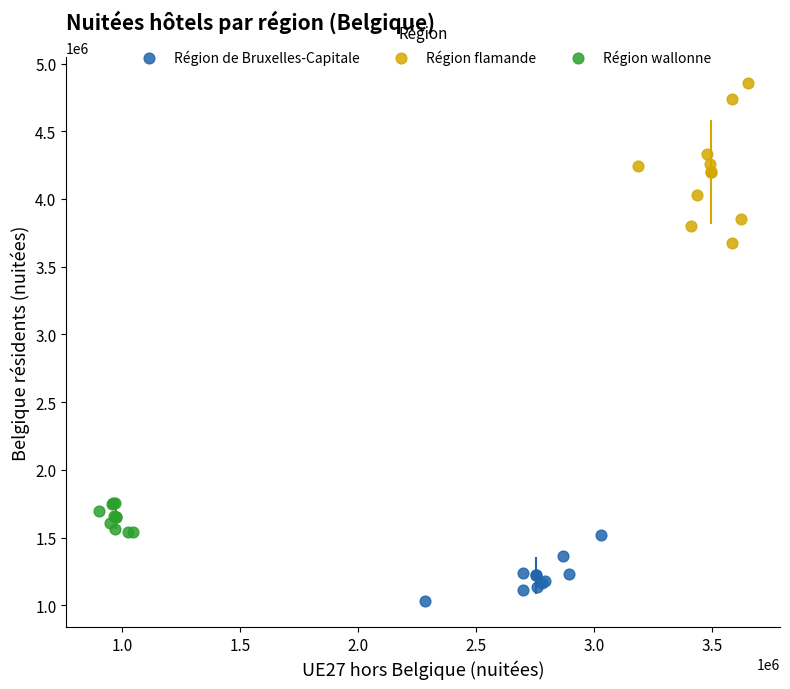

Which series reaches the maximum Y coordinate?

Région flamande